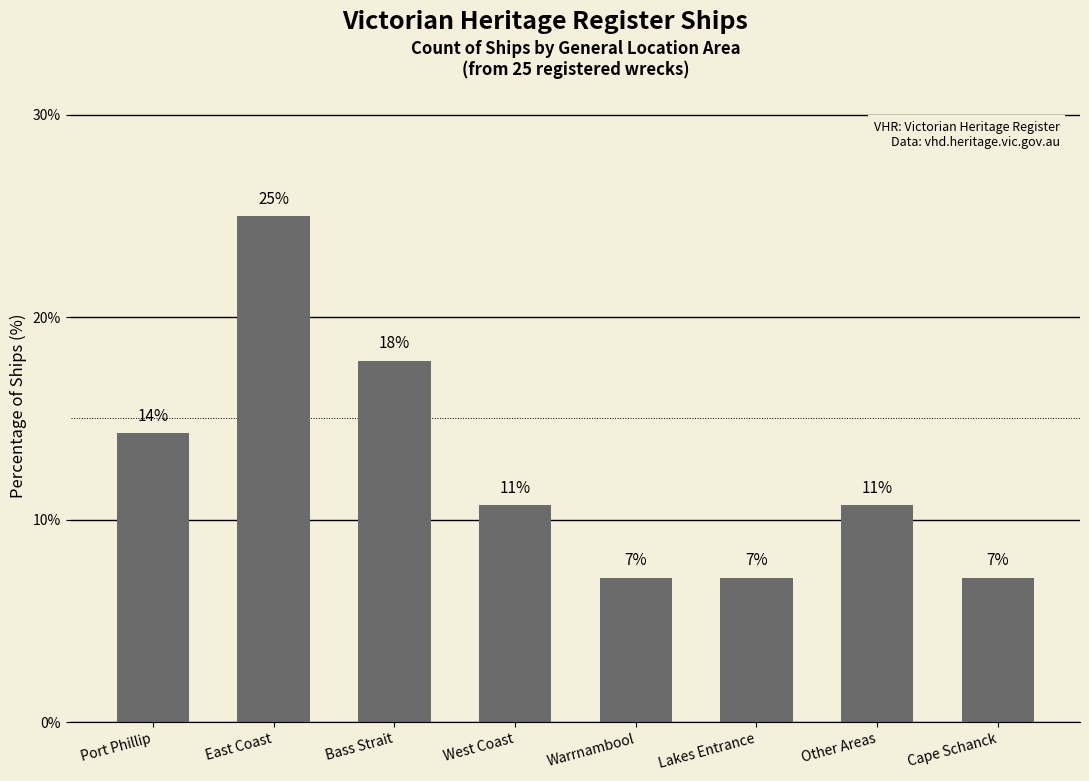

Reading left to right, extract all data points from this chart.

Port Phillip=14.3	East Coast=25.0	Bass Strait=17.9	West Coast=10.7	Warrnambool=7.1	Lakes Entrance=7.1	Other Areas=10.7	Cape Schanck=7.1